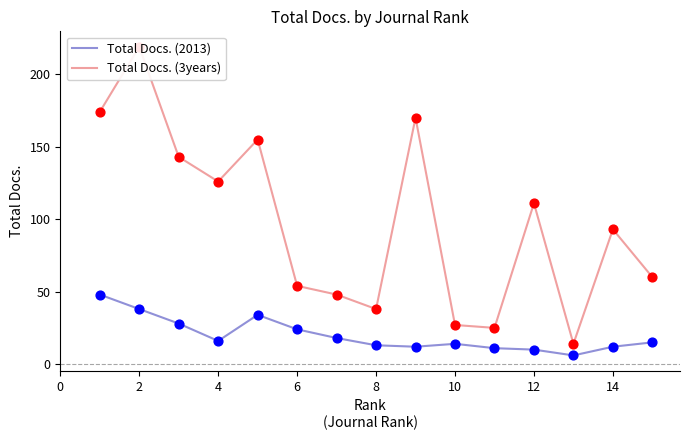

What are all the series names shown in the legend?

Total Docs. (2013), Total Docs. (3years)